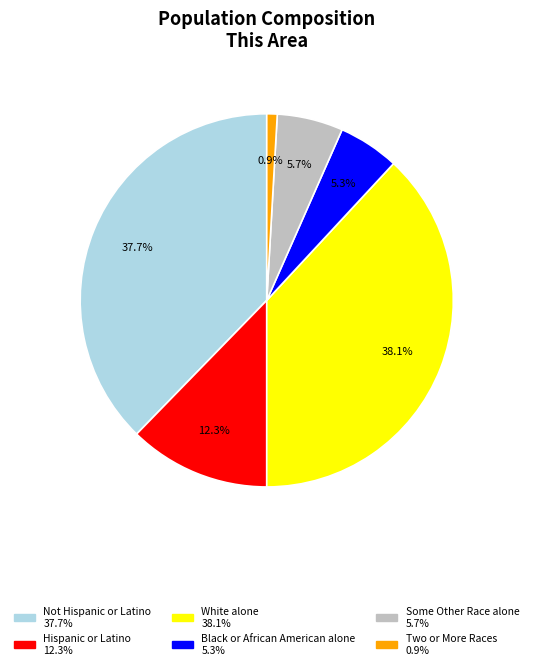

Does any single category account for the majority?

No